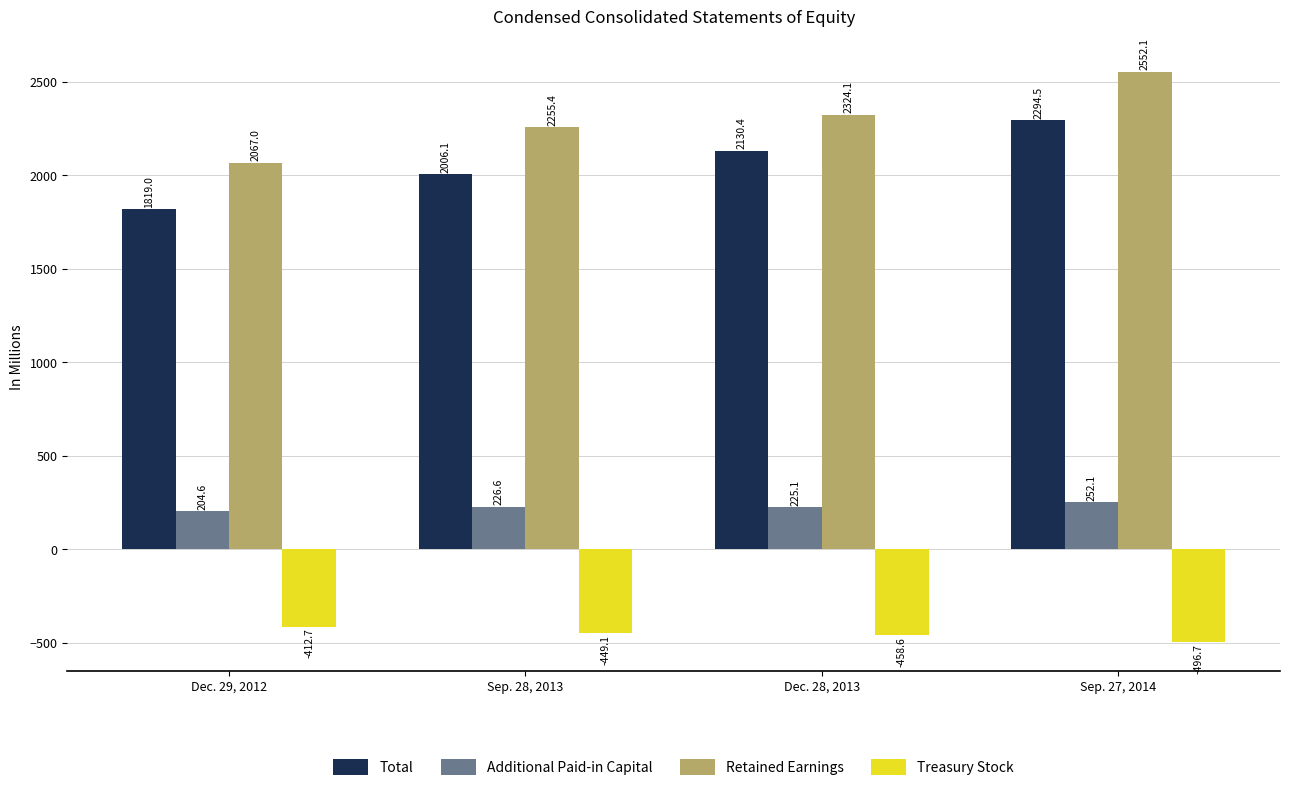

What is the minimum value shown in the chart?

-496.7